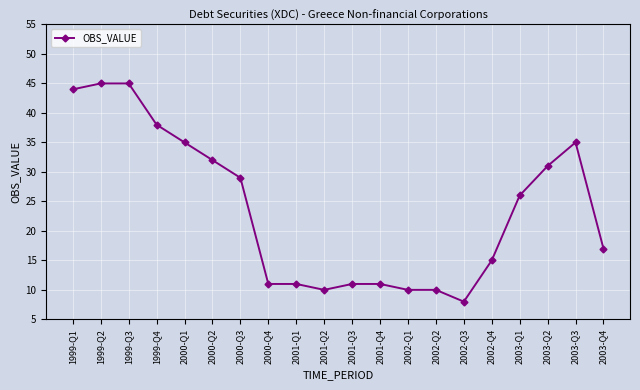

What position from the left is 1999-Q2?

2